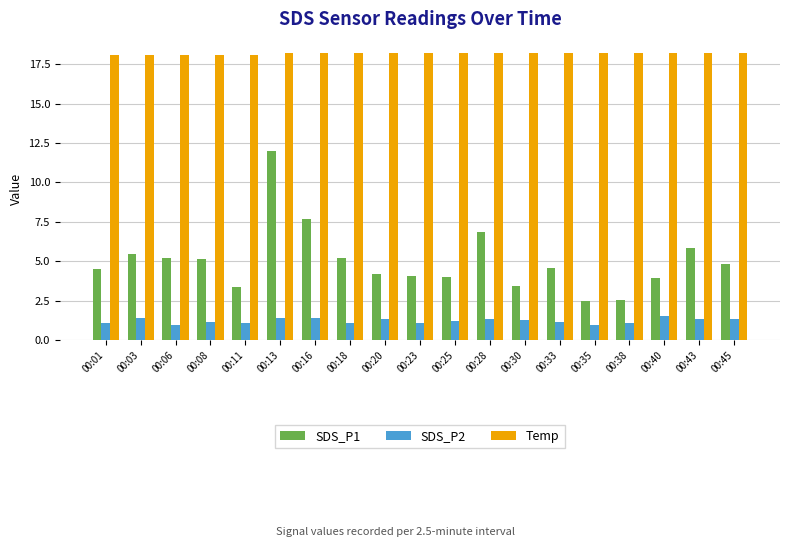

How many bars are there in total?

57